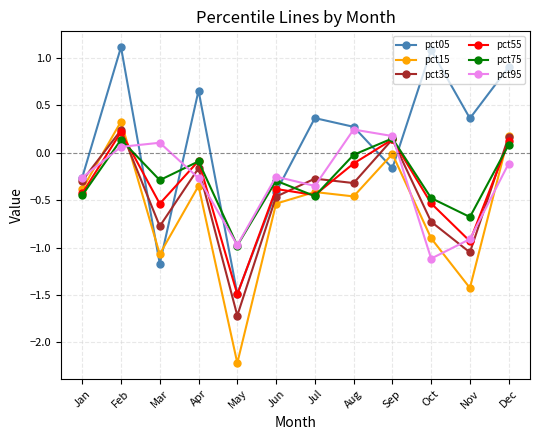

How many lines are shown in the chart?

6